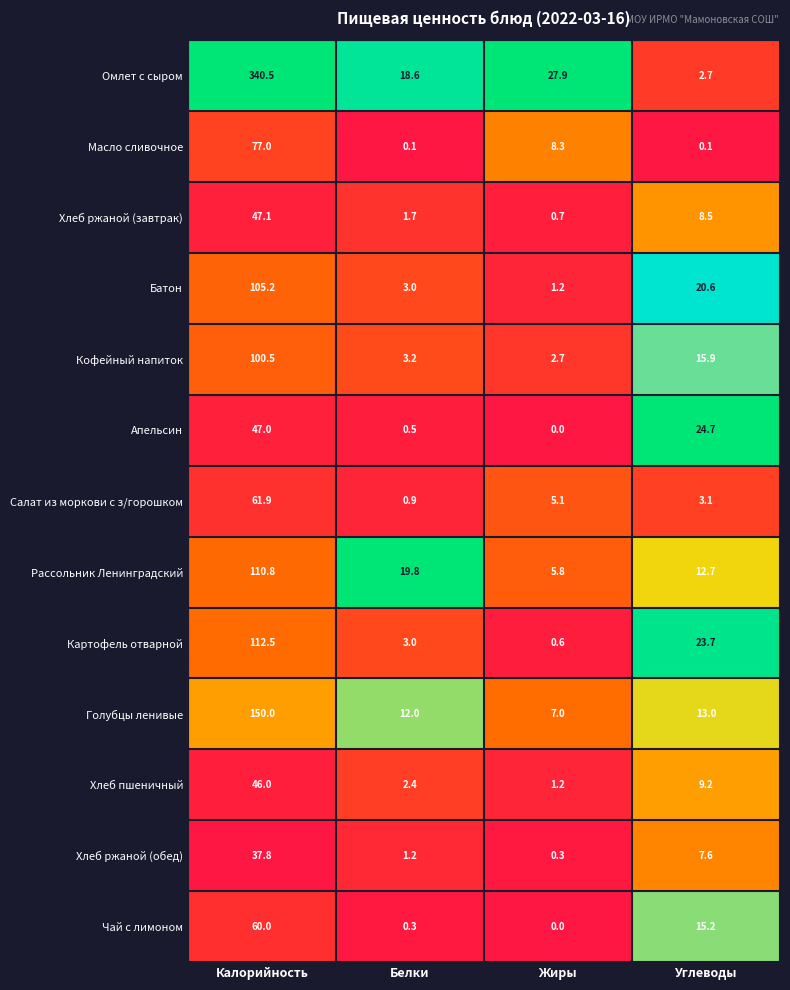

Which series changed the most between Белки and Жиры?

Рассольник Ленинградский